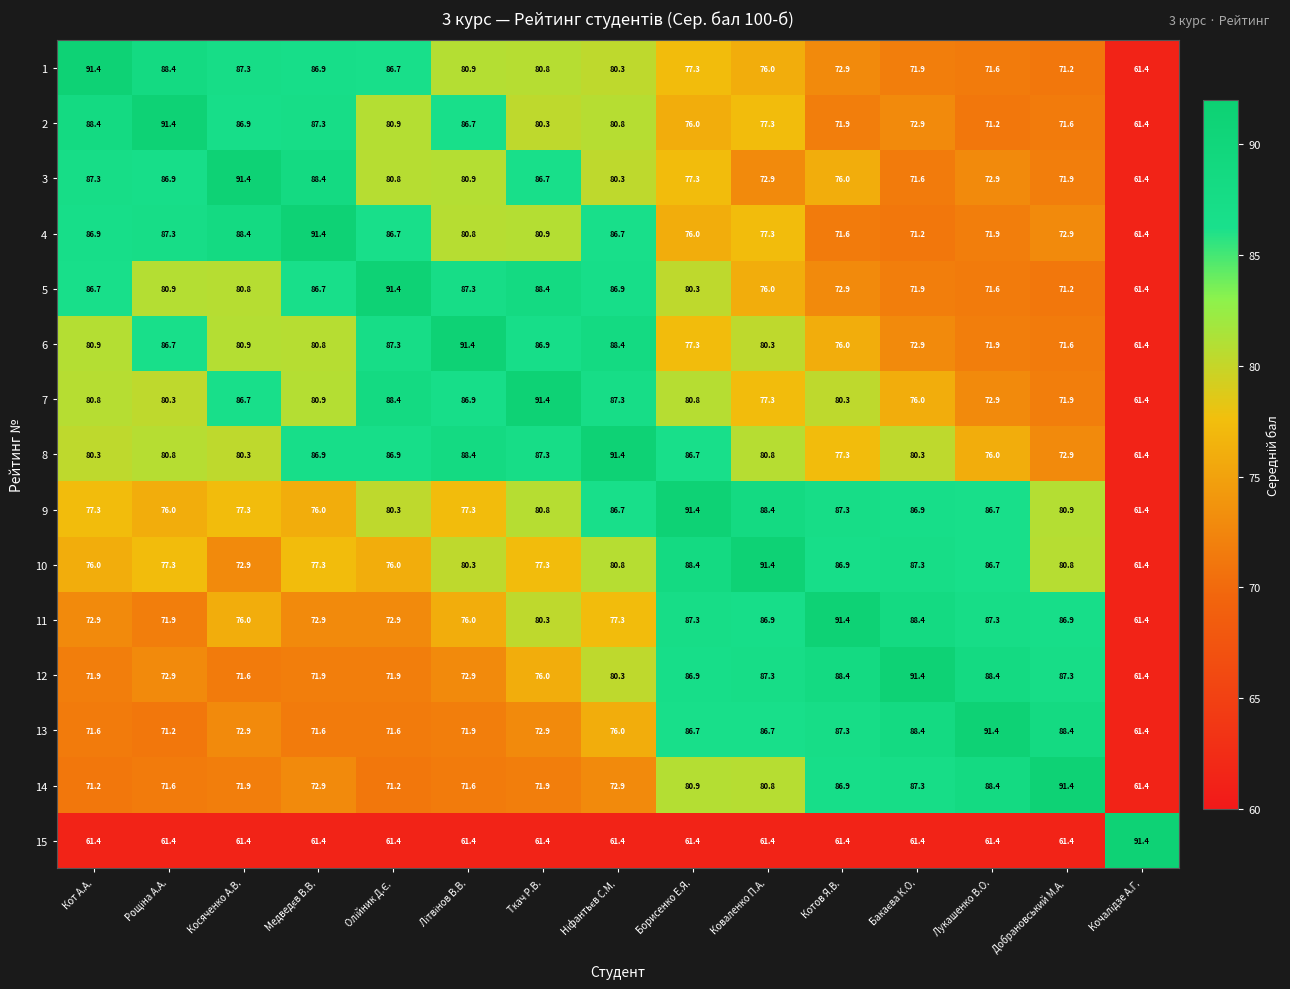

Is it true that 6 equals 36.0 at Косяченко А.В.?

False